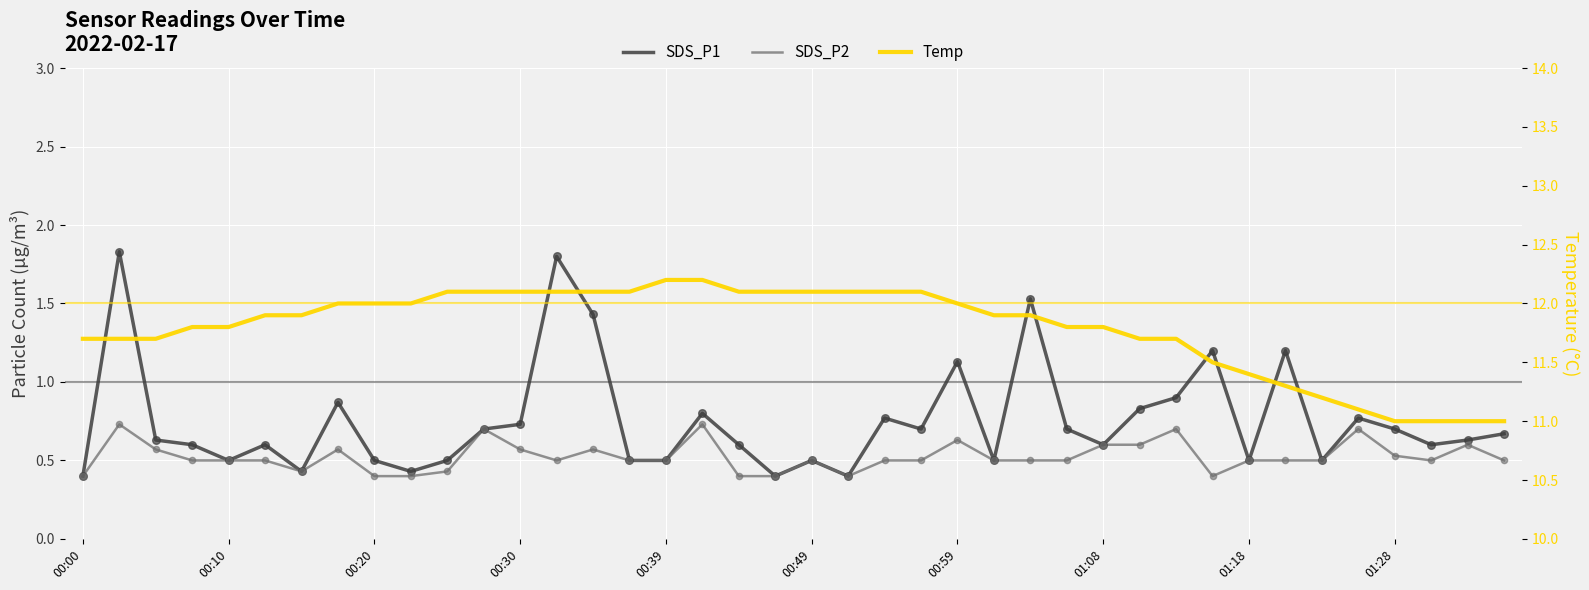

What is the total value across all series at 00:59?

13.8